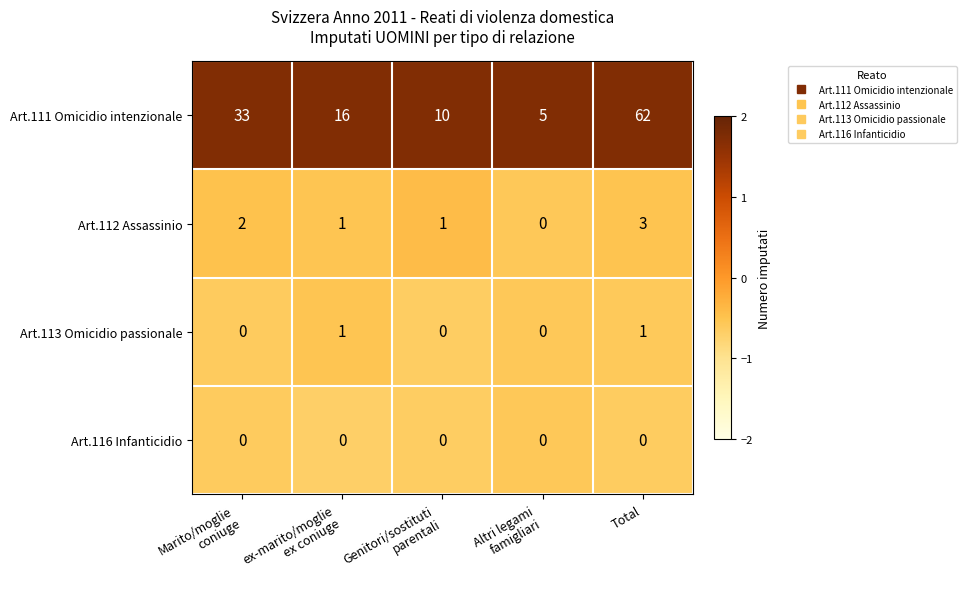

Which series has the largest range (max minus min)?

Art.111 Omicidio intenzionale